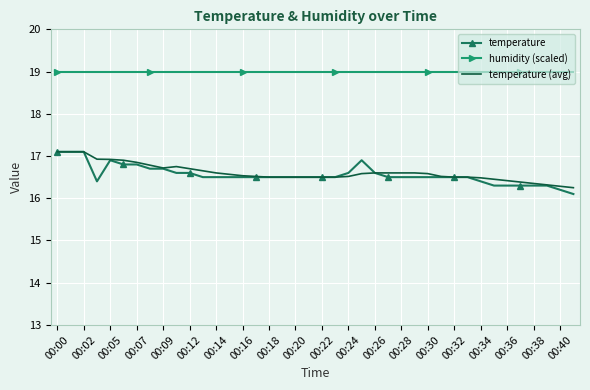

True or false: humidity (scaled) and temperature cross at least once.

False